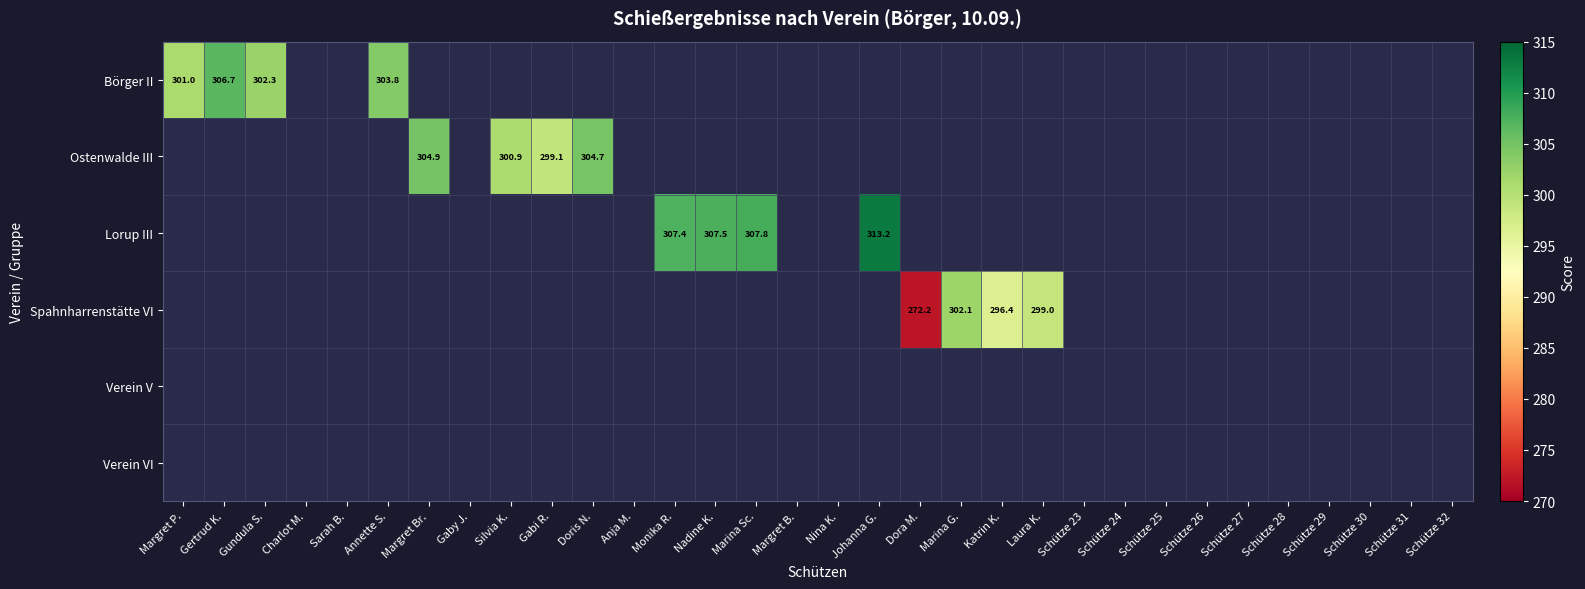

Is it true that Ostenwalde III equals 304.9 at Margret Br.?

True